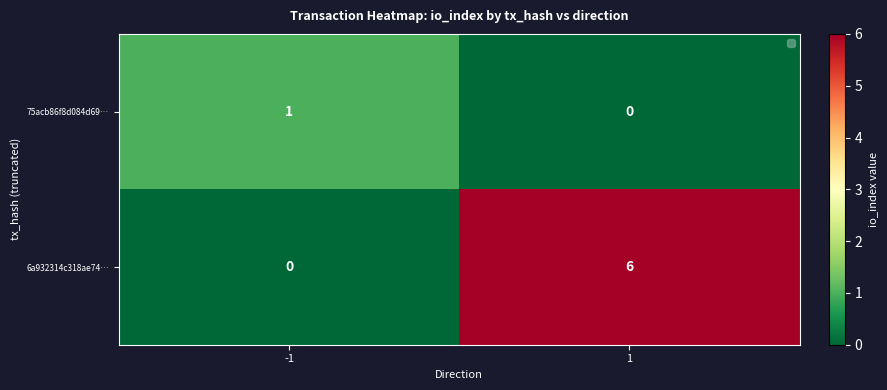

Reading left to right, transcribe all the data shown in this chart.

75acb86f8d084d69…: -1=1	1=0
6a932314c318ae74…: -1=0	1=6